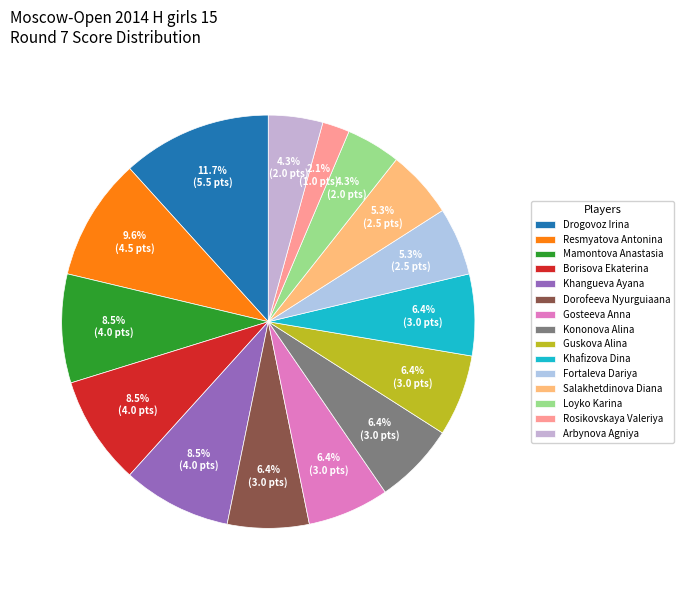

Is there any slice that represents more than half of the pie?

No